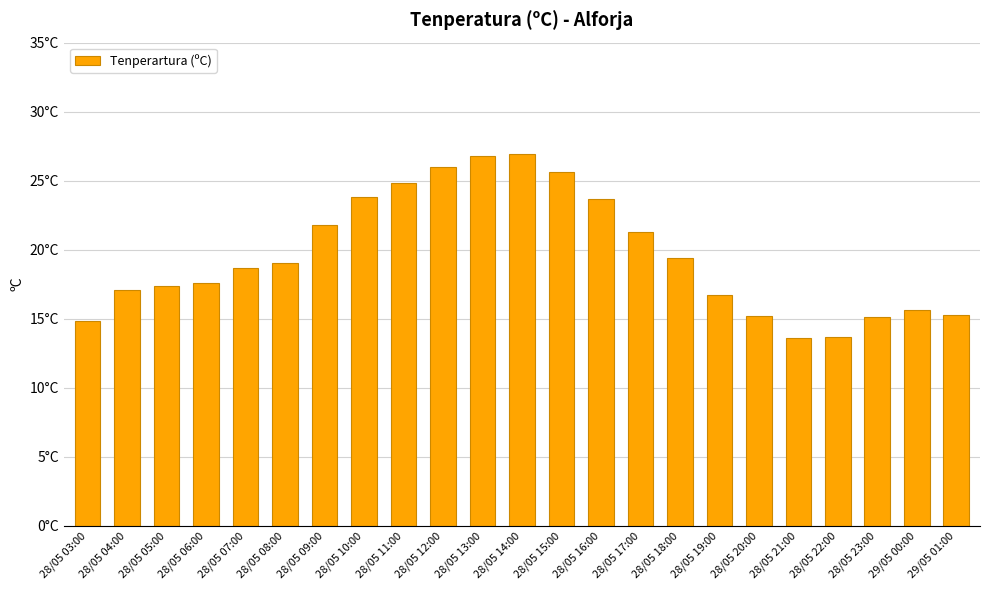

Which has a higher value, 28/05 05:00 or 28/05 04:00?

28/05 05:00